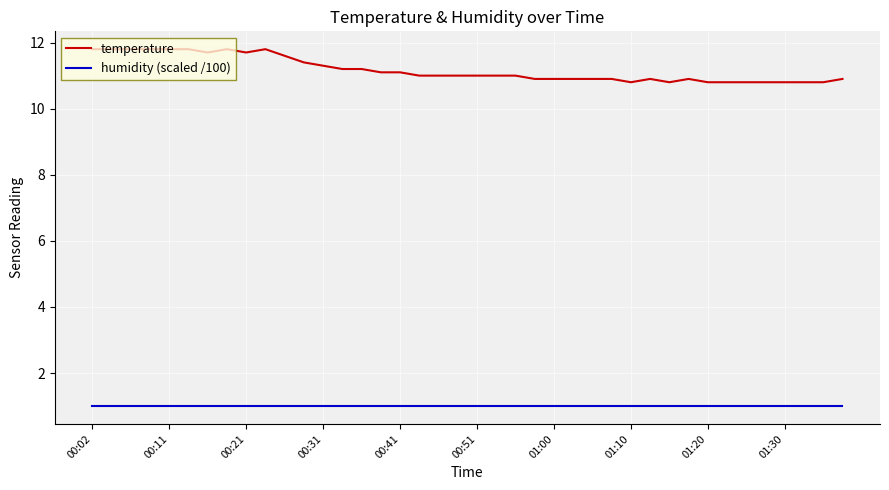

What is the greatest value displayed?

11.8